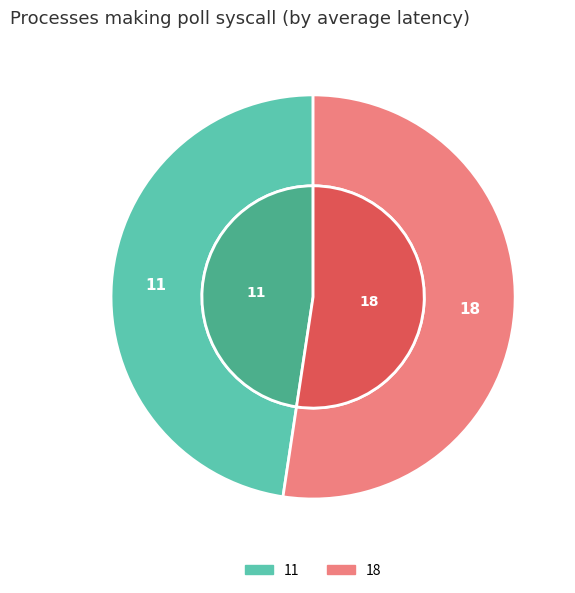

Which category accounts for the majority?

18